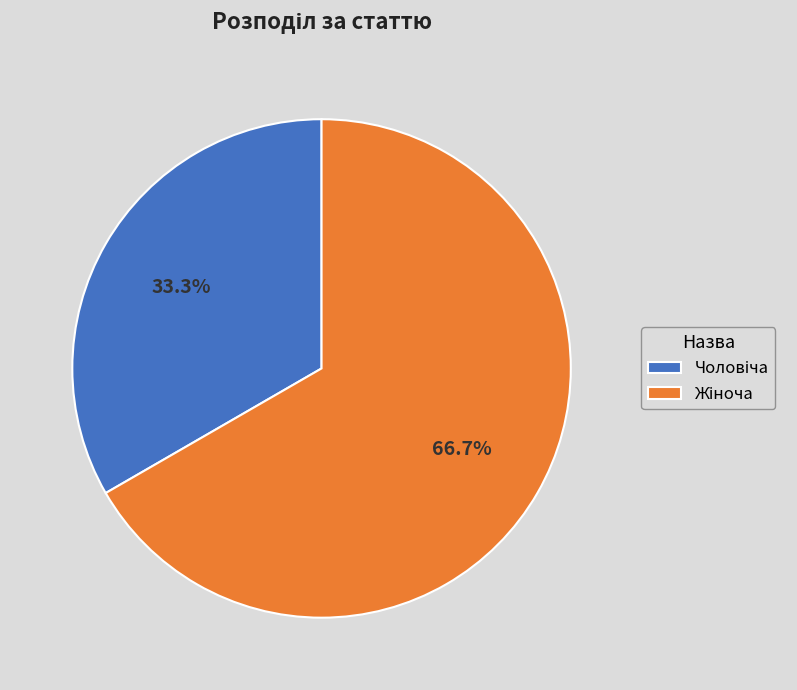

What is the change in value from Чоловіча to Жіноча?

+1